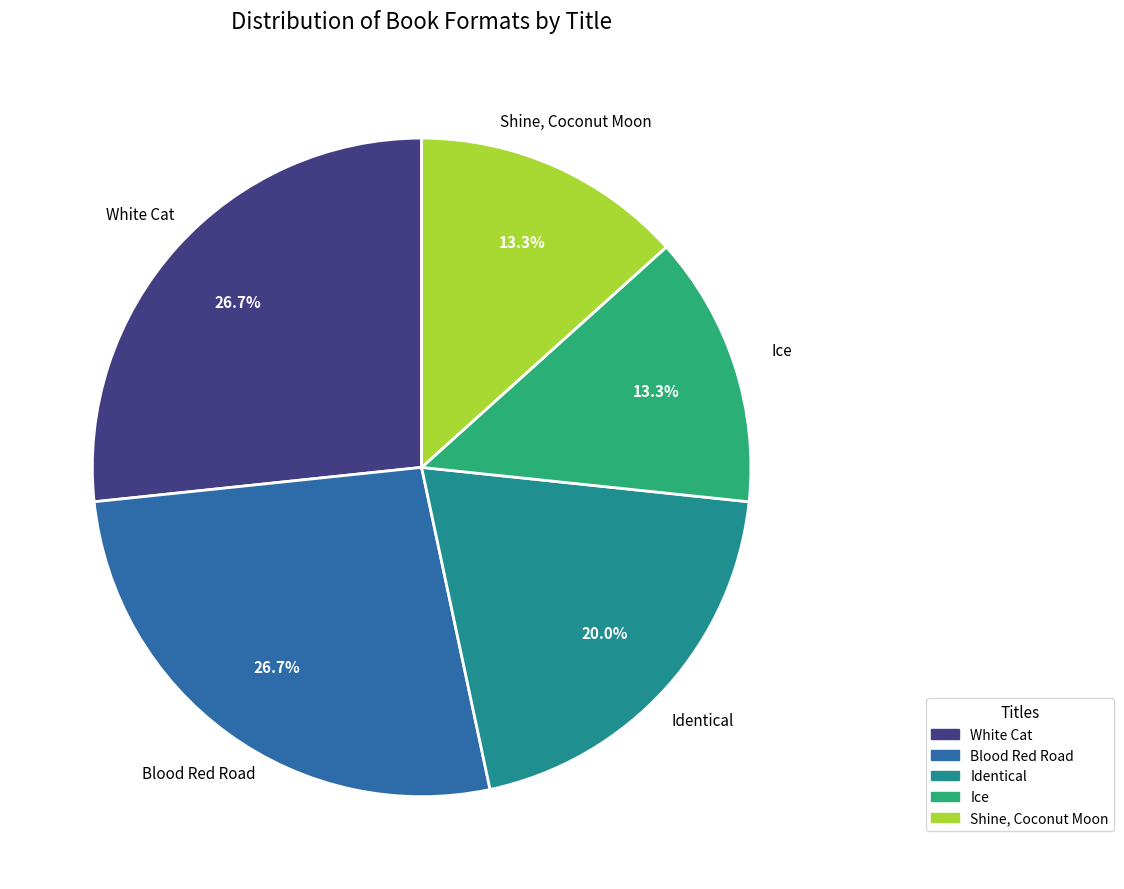

Is there a majority slice in this chart?

No